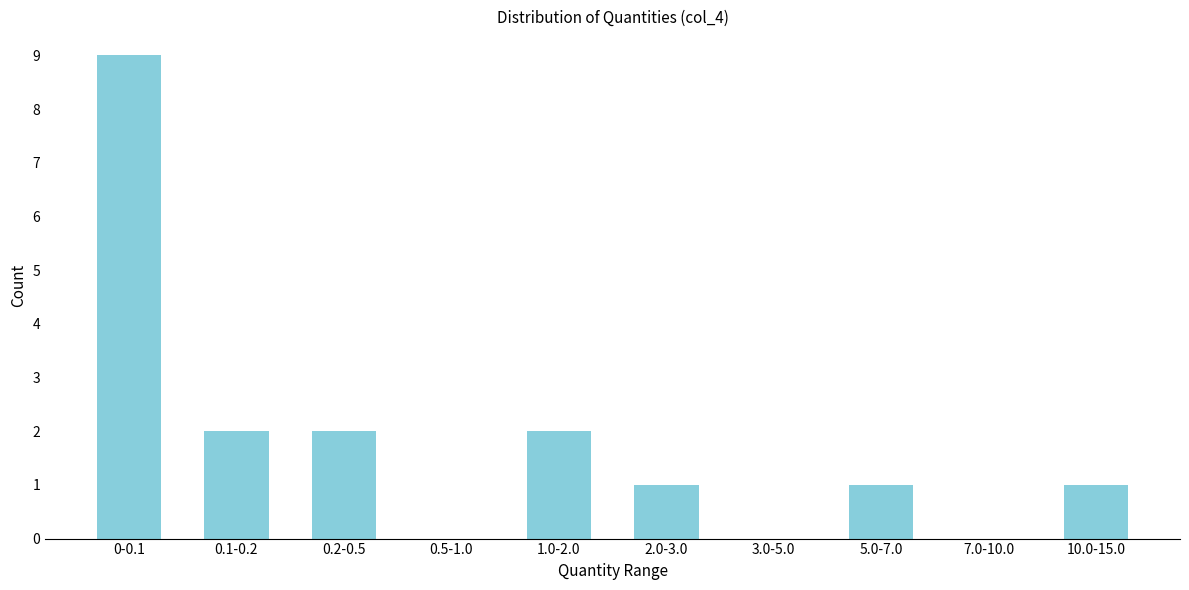

Reading right to left, list all the values displayed in this chart.

10.0-15.0=1	7.0-10.0=0	5.0-7.0=1	3.0-5.0=0	2.0-3.0=1	1.0-2.0=2	0.5-1.0=0	0.2-0.5=2	0.1-0.2=2	0-0.1=9